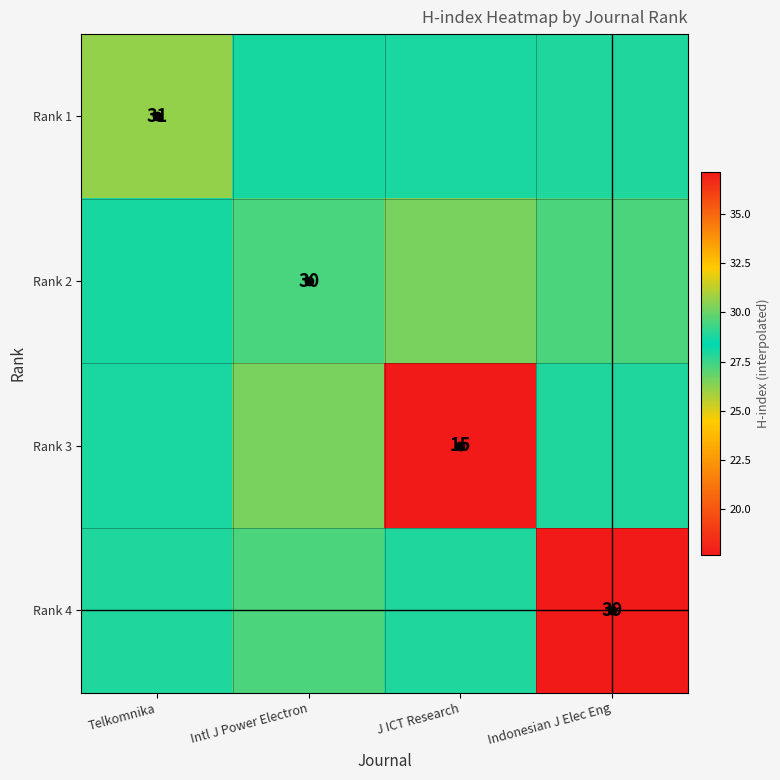

Between Telkomnika and J ICT Research, which is larger?

Telkomnika